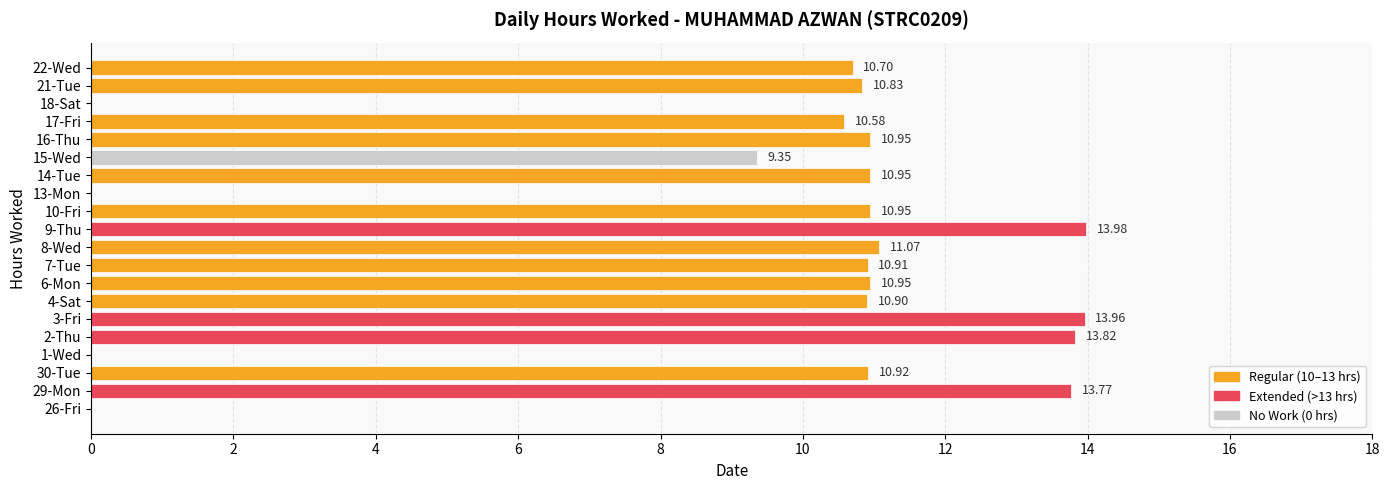

Are the bars horizontal?

Yes